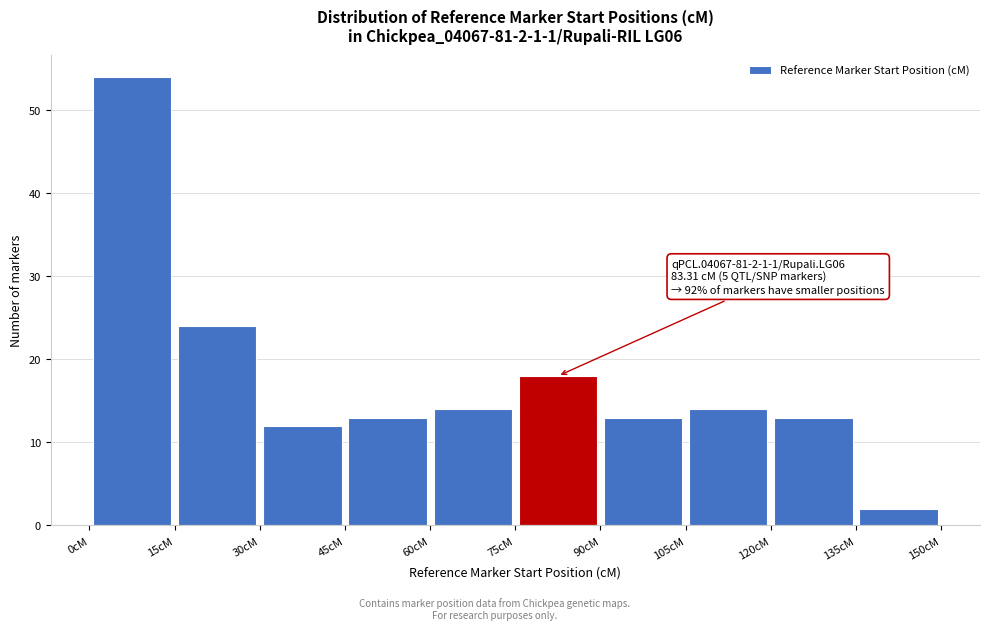

Which range on the x-axis has the tallest bar?

0 to 15